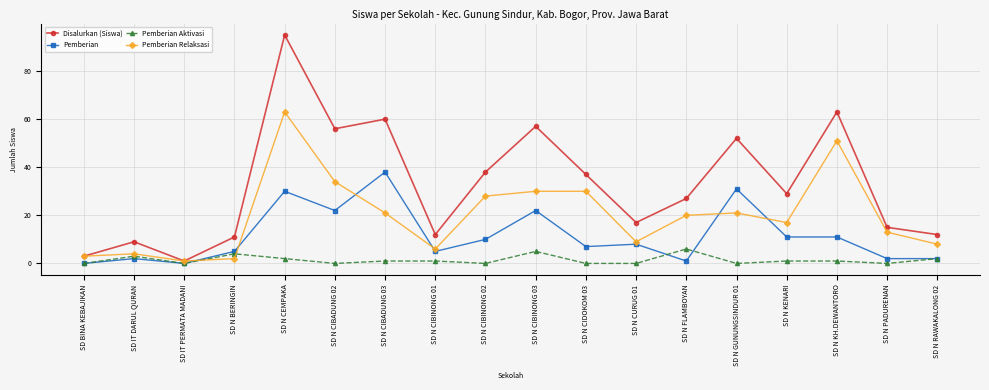

How many data points in Pemberian Aktivasi are less than 1?

8